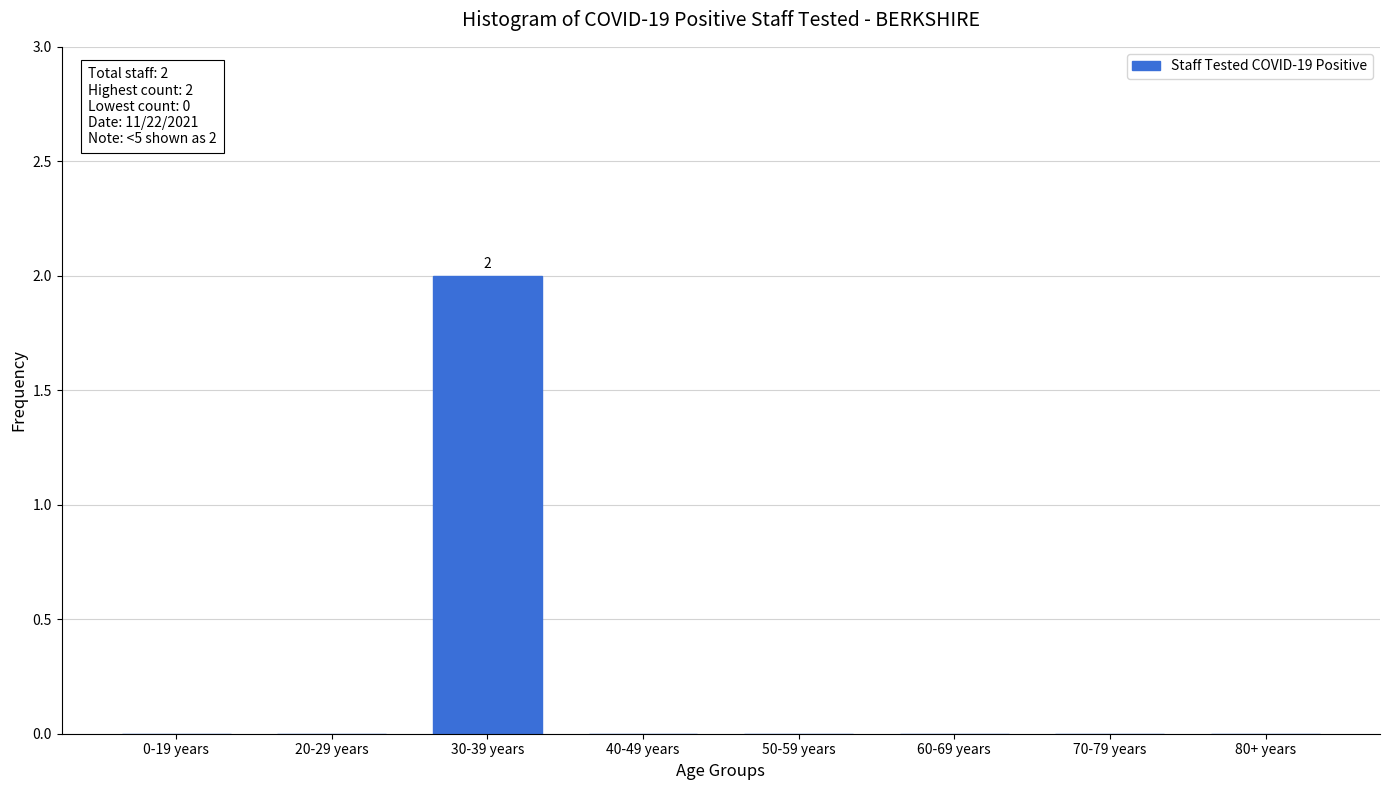

Reading right to left, extract all data points from this chart.

80+ years=0	70-79 years=0	60-69 years=0	50-59 years=0	40-49 years=0	30-39 years=2	20-29 years=0	0-19 years=0